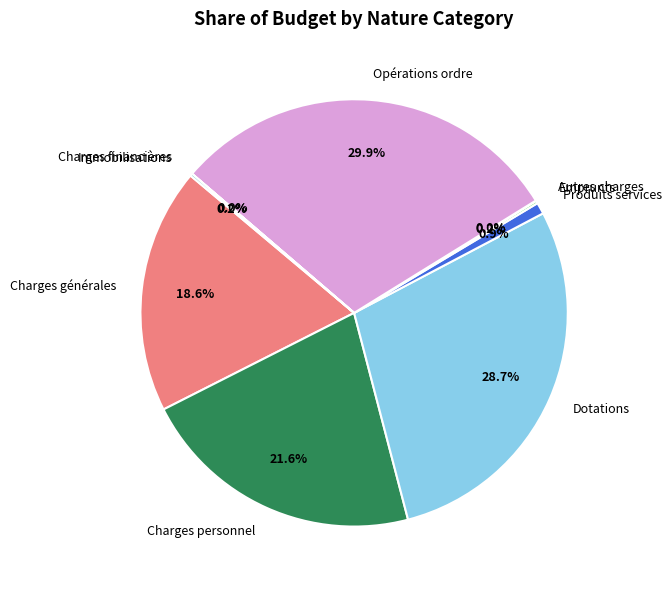

How much of the chart is everything except Dotations?

71.3%